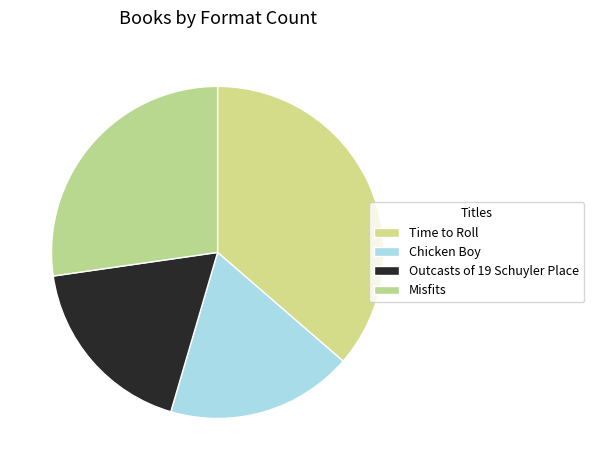

Does Outcasts of 19 Schuyler Place account for over 50% of the chart?

No